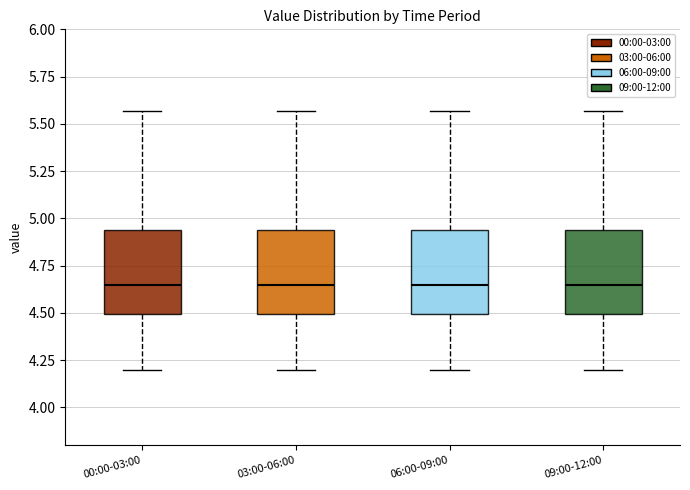

Reading left to right, read every box against the y-axis: the position of its median line, the range the box covers, and the ends of its whiskers. The values are not printed on the chart, so give them approximately, as read against the axis.

00:00-03:00: median 4.65, box 4.50 to 4.95, whiskers 4.20 to 5.55
03:00-06:00: median 4.65, box 4.50 to 4.95, whiskers 4.20 to 5.55
06:00-09:00: median 4.65, box 4.50 to 4.95, whiskers 4.20 to 5.55
09:00-12:00: median 4.65, box 4.50 to 4.95, whiskers 4.20 to 5.55